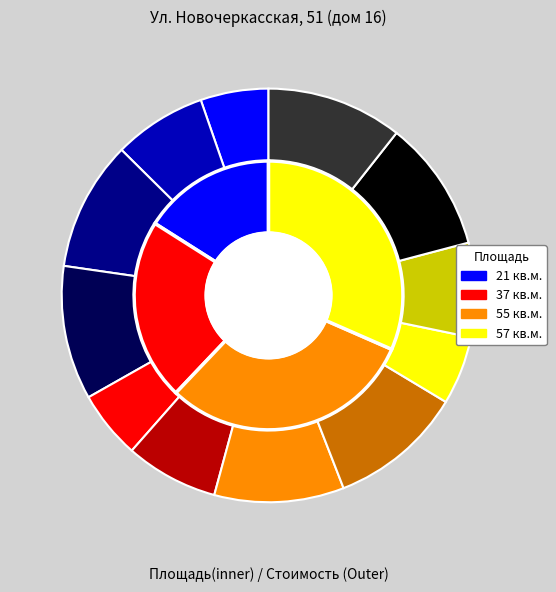

To the nearest percent, what is the average slice percentage?

8%